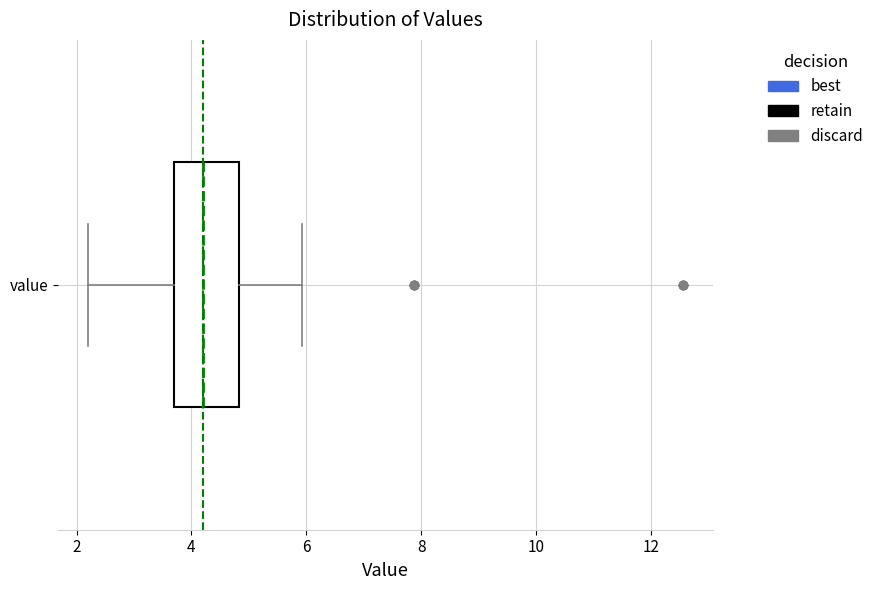

Read this box plot against the x-axis: the position of the median line, the range covered by the box, and the ends of both whiskers. The values are not printed on the chart, so give them approximately, as read against the axis.

median 4.2, box 3.8 to 4.8, whiskers 2.2 to 6.0